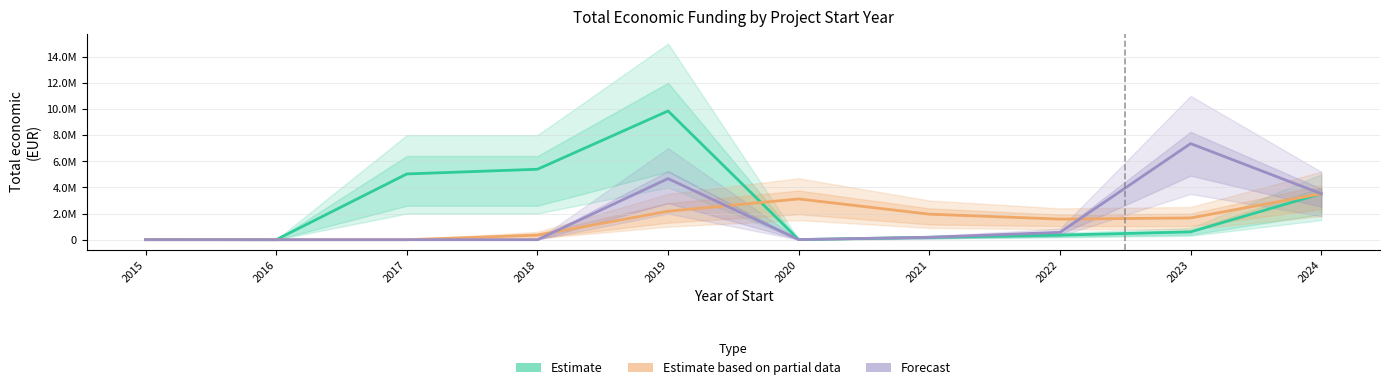

What is the difference between the highest and lowest values at 2020?

3109601